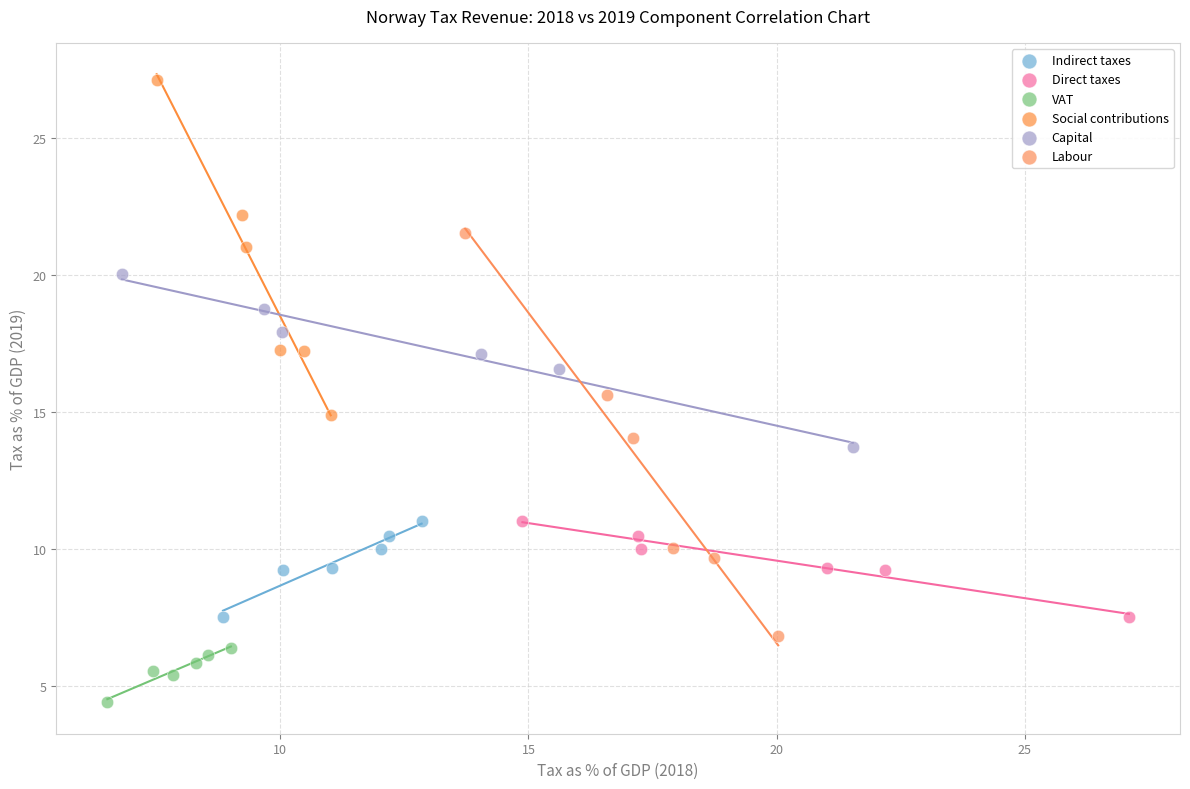

Which series reaches the minimum Y coordinate?

VAT